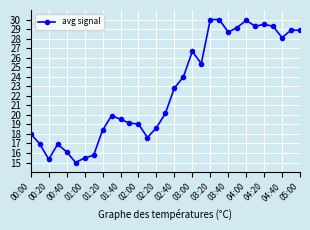

Count the number of data series in this chart.

1